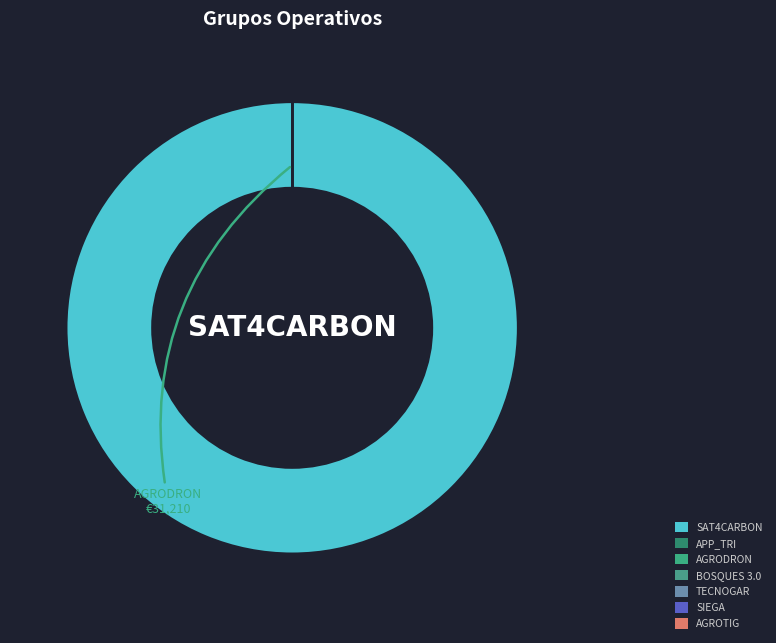

Rank the categories by value from lowest to highest.

AGRODRON, BOSQUES 3.0, AGROTIG, TECNOGAR, SIEGA, APP_TRI, SAT4CARBON